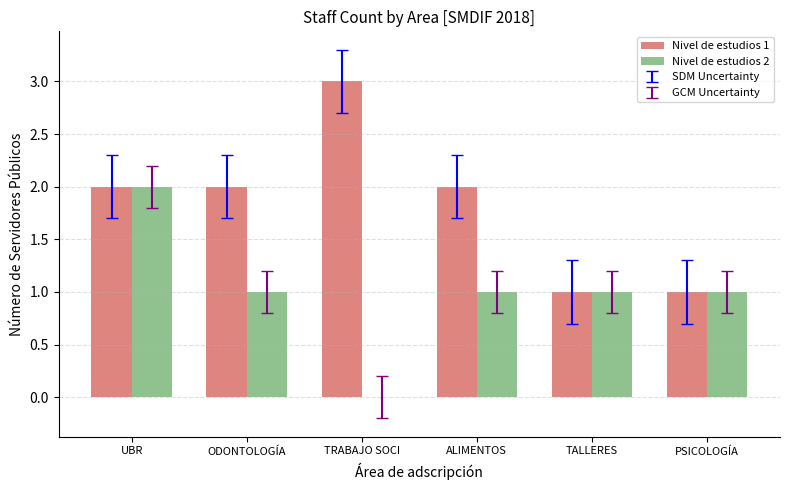

True or false: Nivel de estudios 1 has a value of 4 at TRABAJO SOCI.

False